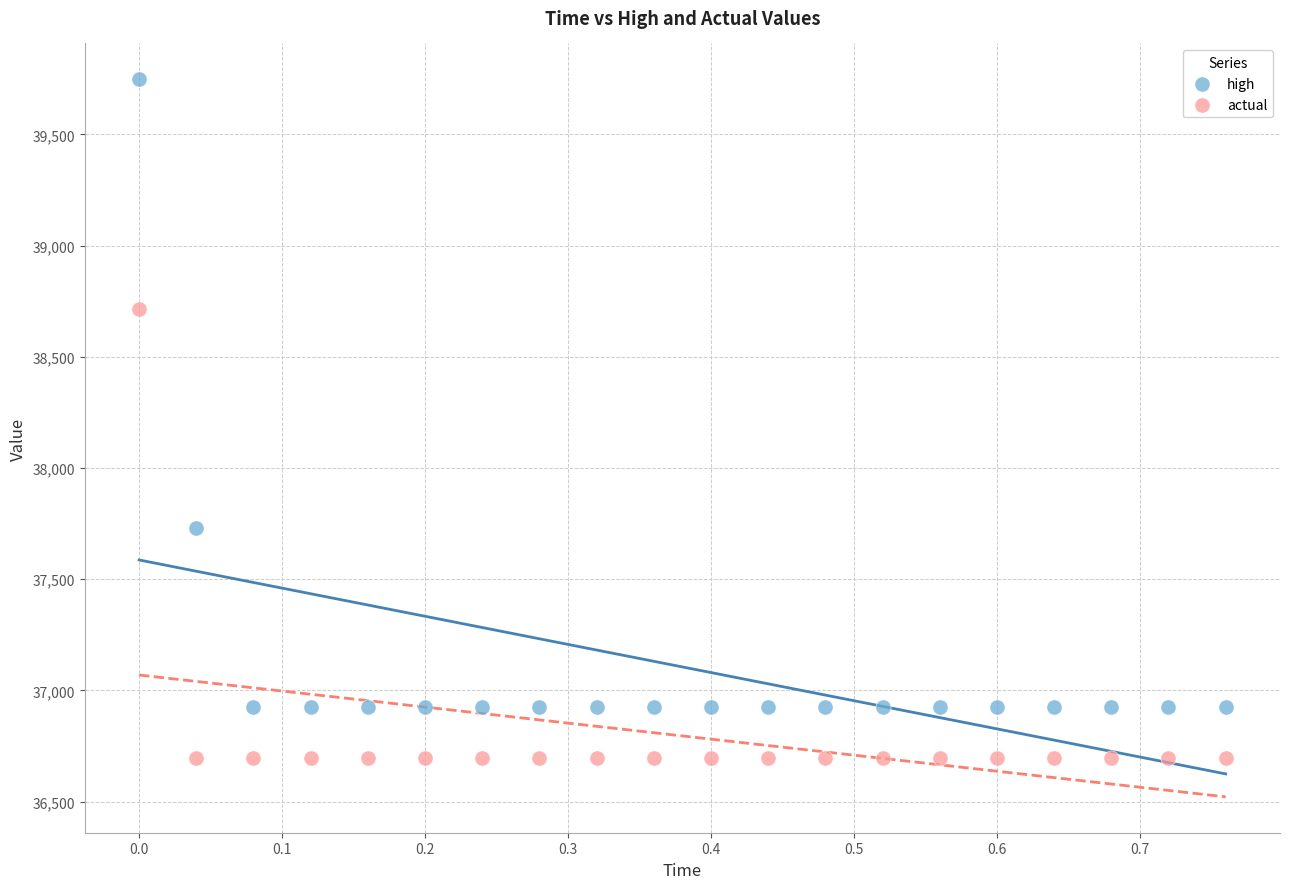

Which series reaches the minimum Y coordinate?

actual